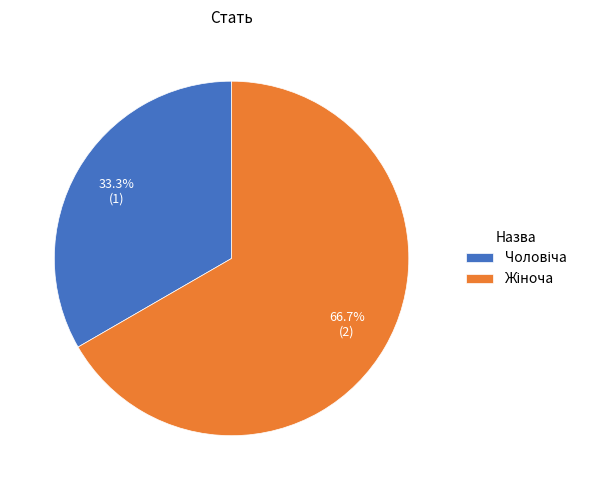

Is there any slice that represents more than half of the pie?

Yes